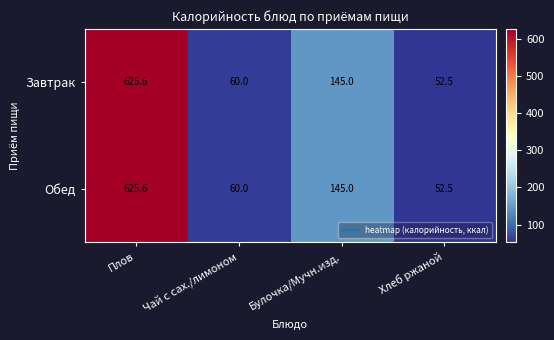

Reading left to right, extract all data points from this chart.

Завтрак: Плов=625.6	Чай с сах./лимоном=60.0	Булочка/Мучн.изд.=145.0	Хлеб ржаной=52.5
Обед: Плов=625.6	Чай с сах./лимоном=60.0	Булочка/Мучн.изд.=145.0	Хлеб ржаной=52.5